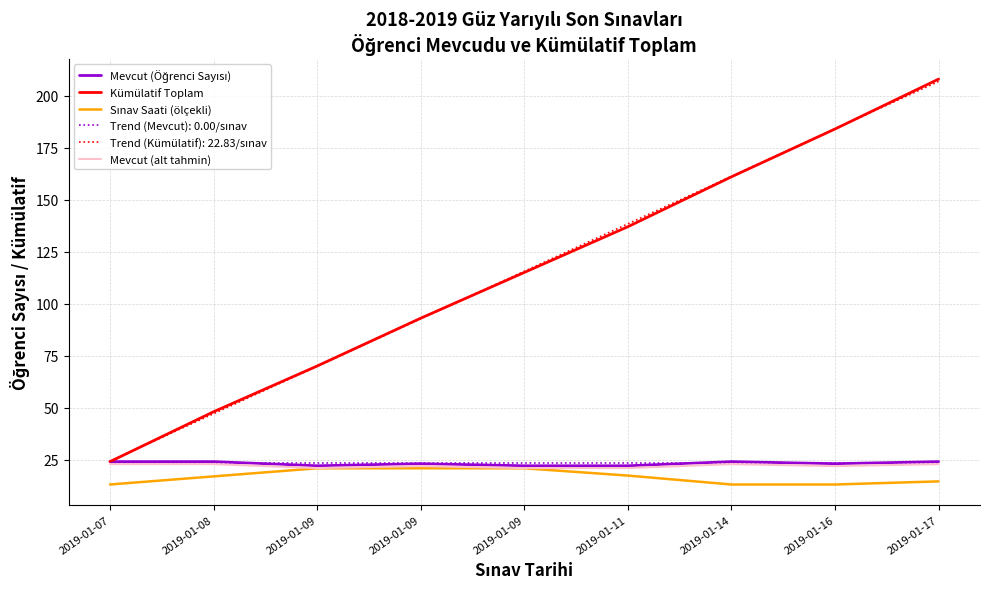

The value of Mevcut (alt tahmin) at 2019-01-09 is 31.1. True or false?

False